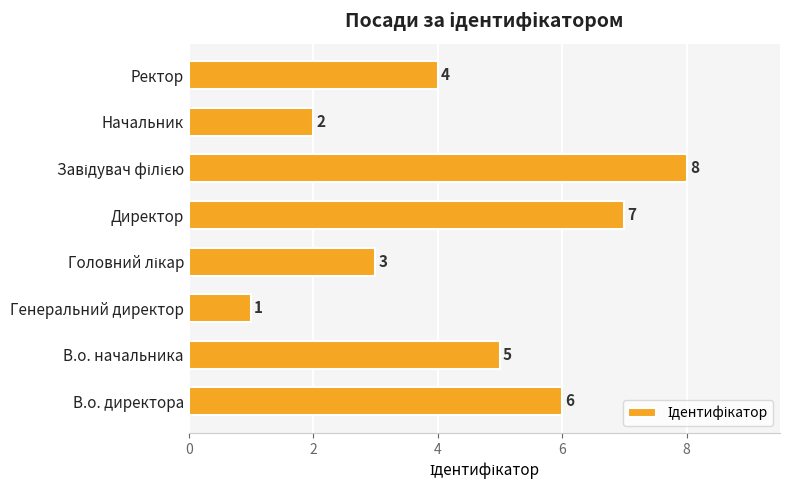

What is the change in value from В.о. директора to Генеральний директор?

-5